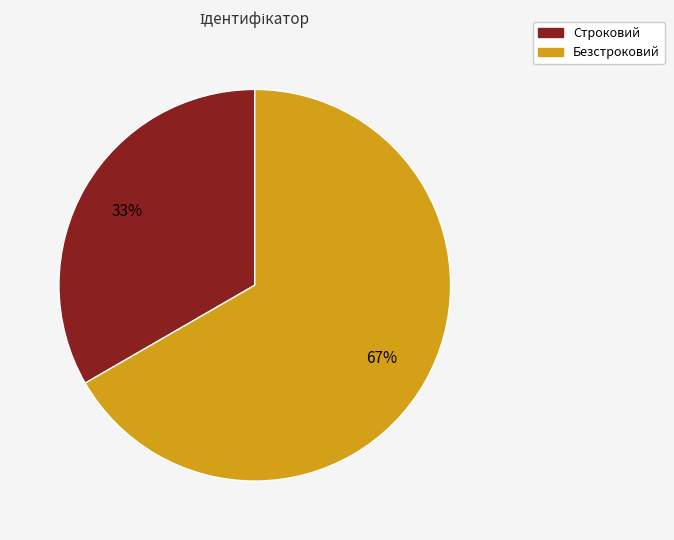

Count the number of slices in the pie.

2